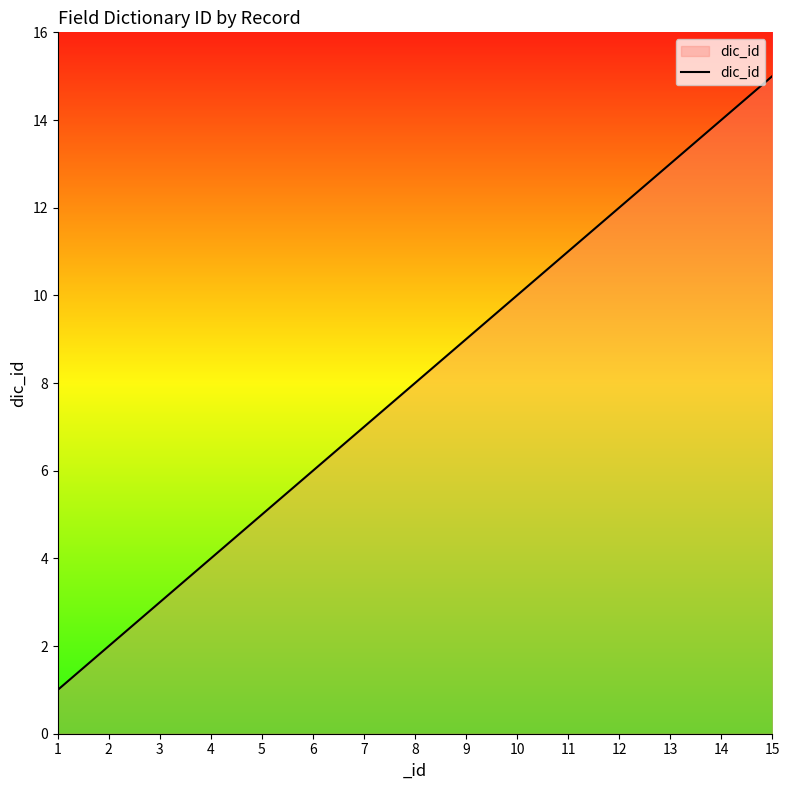

The chart shows a value of 4 at 4. True or false?

True